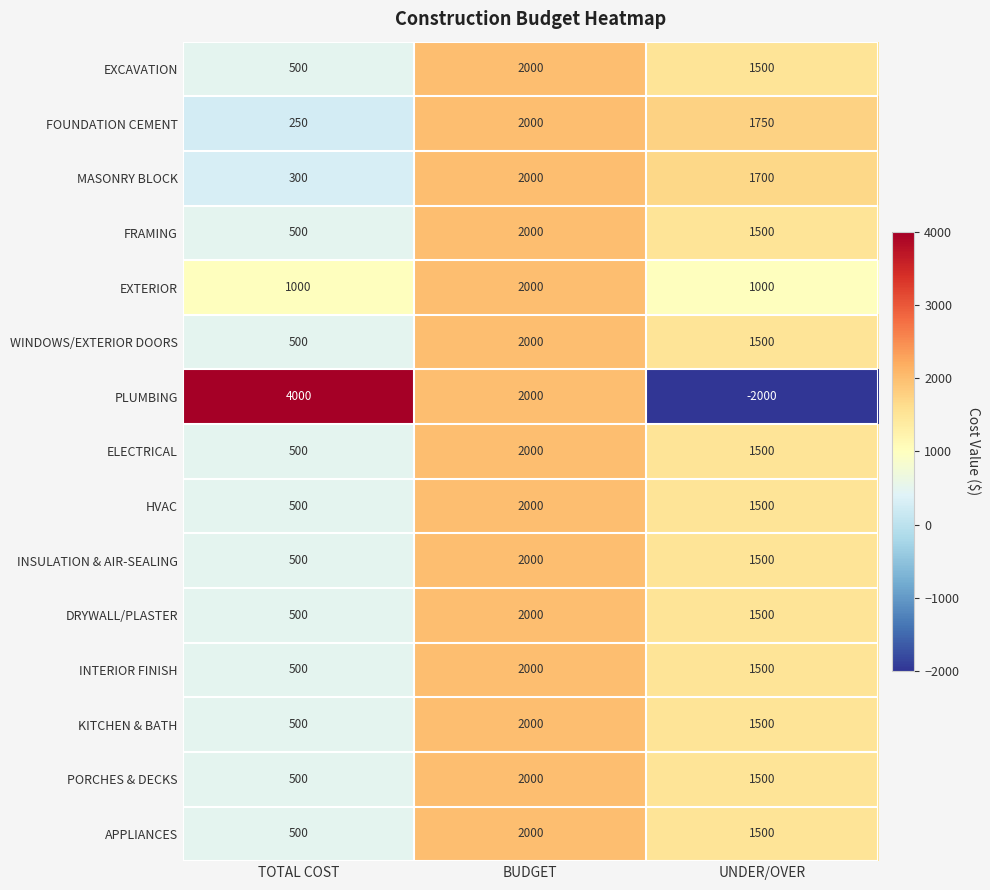

List the labels in order of MASONRY BLOCK value, smallest first.

TOTAL COST, UNDER/OVER, BUDGET